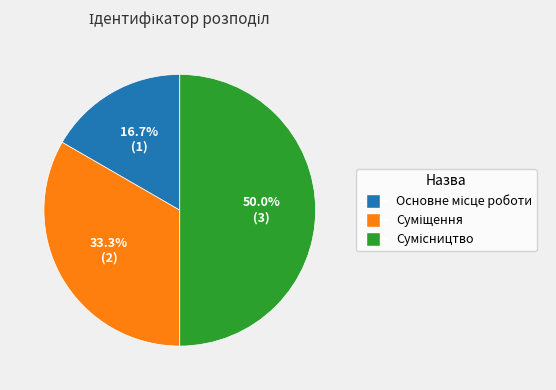

How many slices are in this pie chart?

3